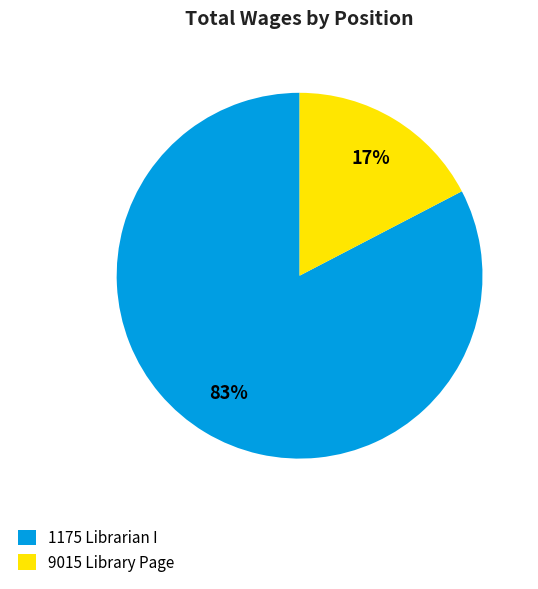

Which slice represents more than half of the pie?

1175 Librarian I